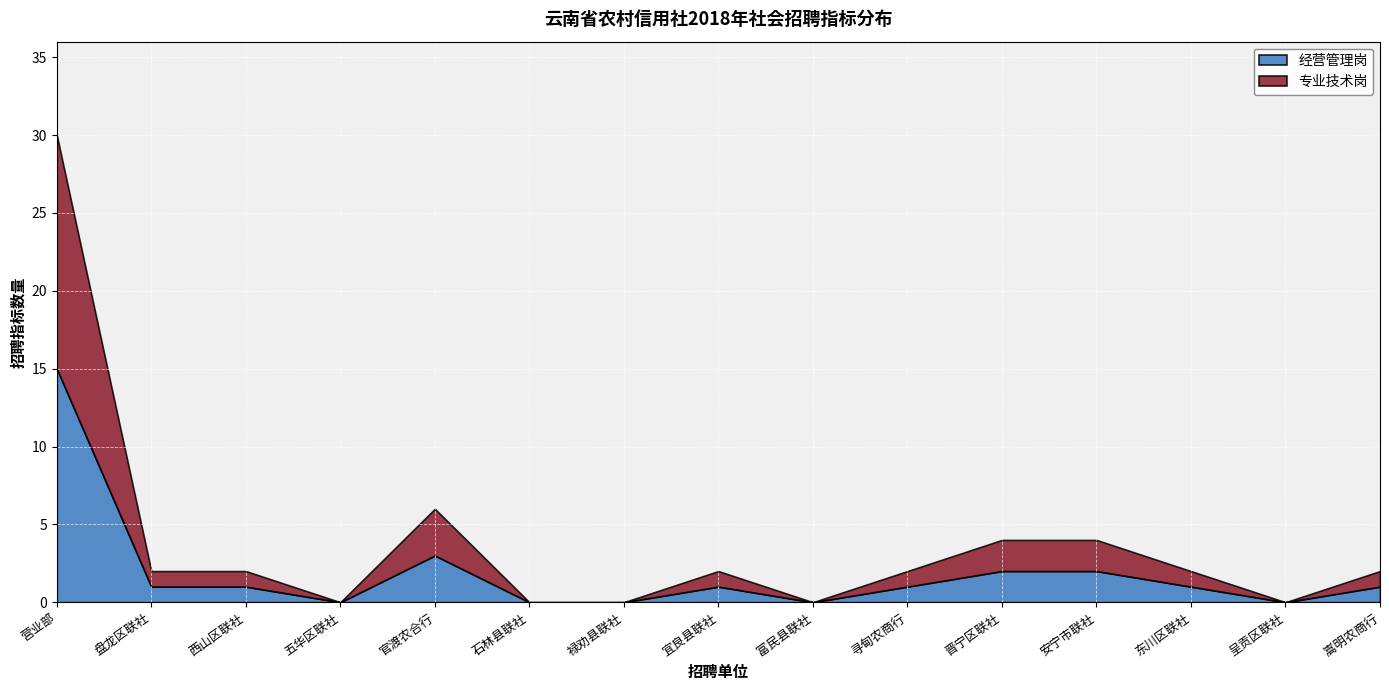

In 经营管理岗, how many points are lower than both neighbors (excluding endpoints)?

3